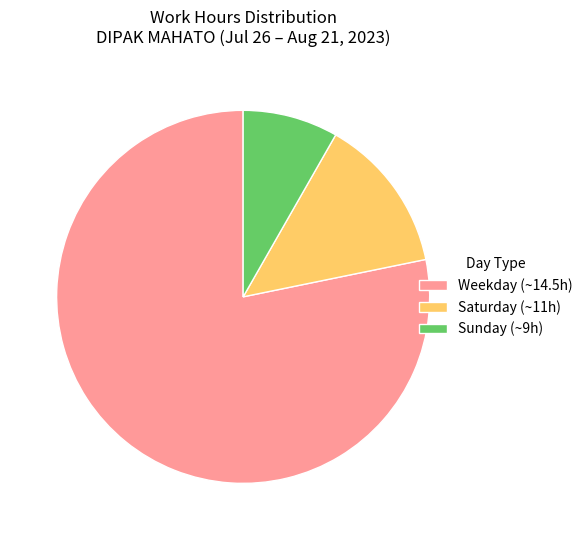

Which slice is the smallest?

Sunday (~9h)